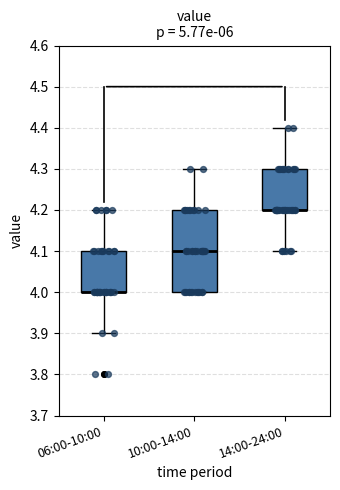

Reading left to right, transcribe this box plot: for each box, give where its median line is, the range the box spans, and where its two whiskers end, as read against the y-axis. The values are not printed on the chart, so give them approximately, as read against the axis.

06:00-10:00: median 4.0 (drawn on the box's lower edge), box 4.0 to 4.1, whiskers 3.9 to 4.2
10:00-14:00: median 4.1, box 4.0 to 4.2, whiskers 4.0 to 4.3
14:00-24:00: median 4.2 (drawn on the box's lower edge), box 4.2 to 4.3, whiskers 4.1 to 4.4